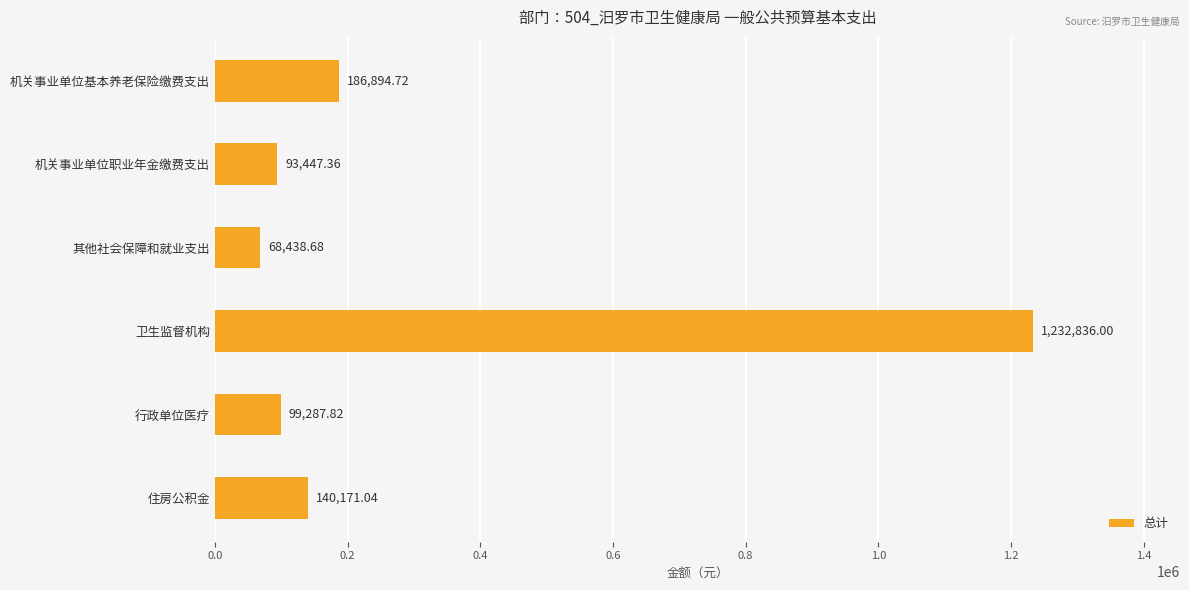

How many bars are there in total?

6